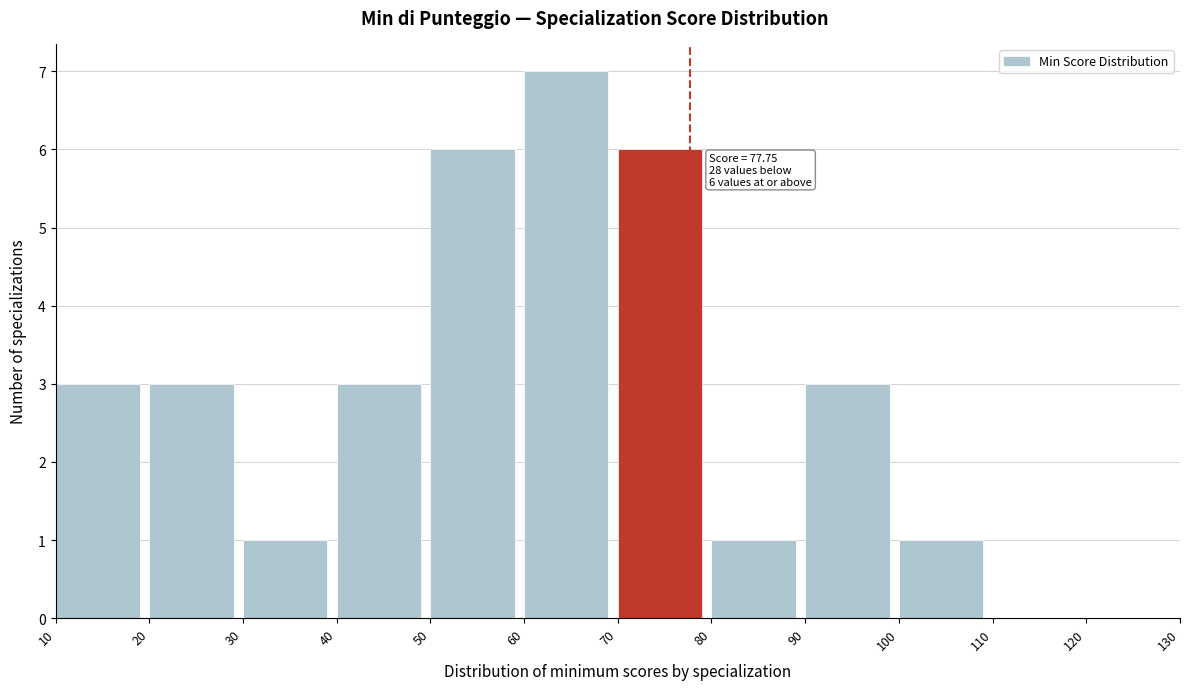

Over which range of the x-axis is the bar tallest?

60 to 70